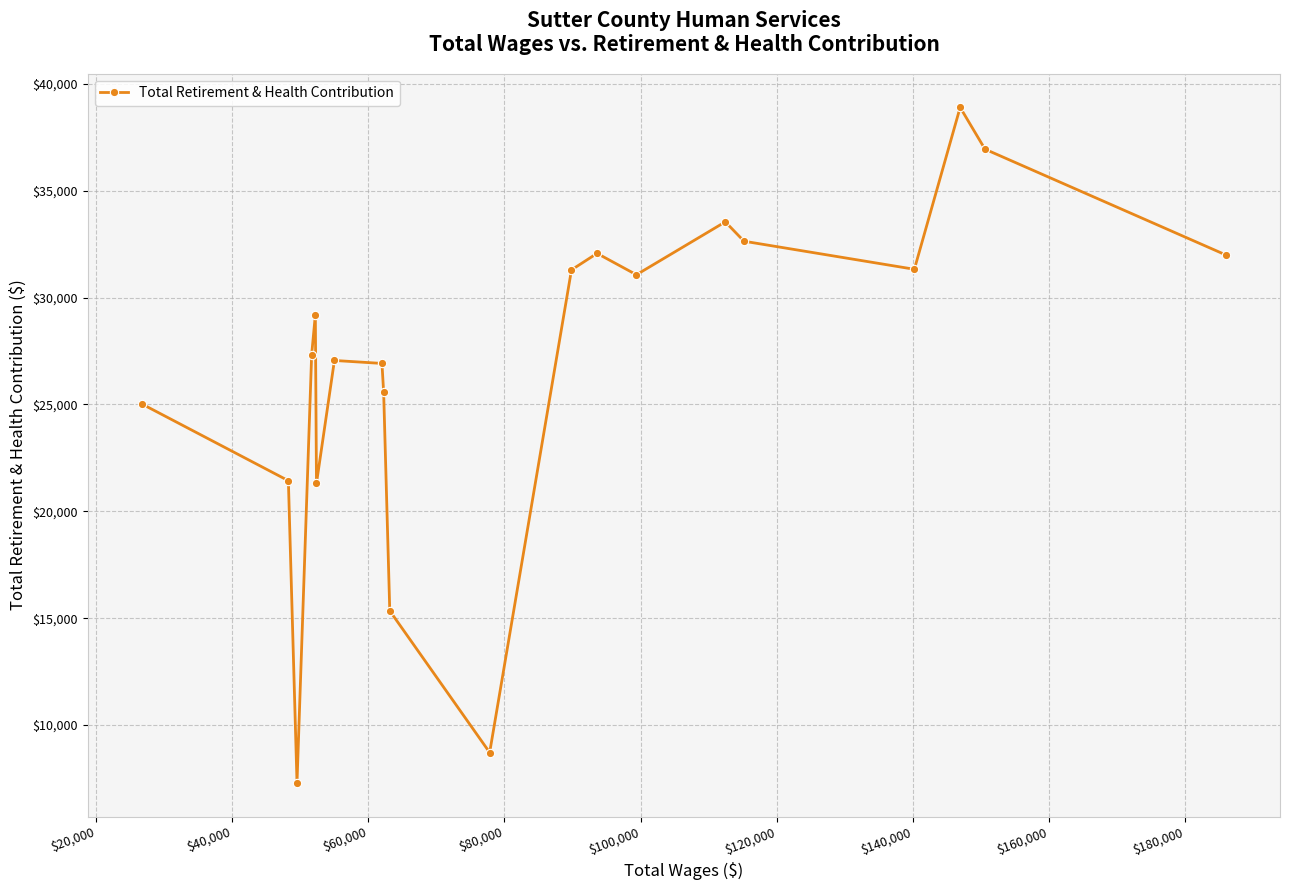

What is the value of the 20th point from the left?

31995